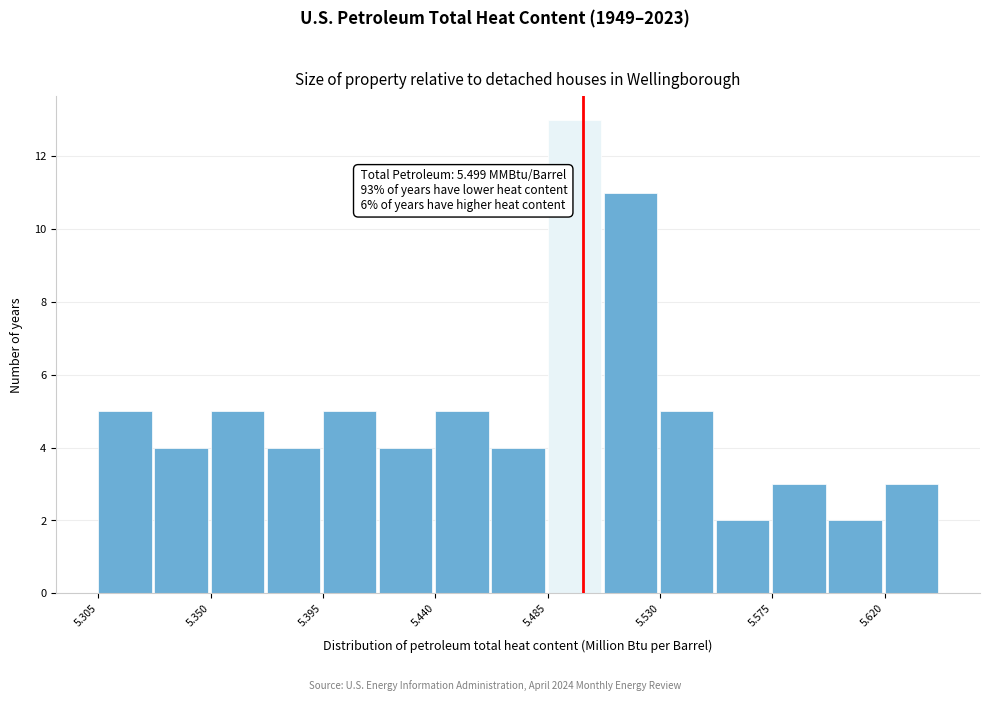

Over which range of the x-axis is the bar tallest?

5.485 to 5.505